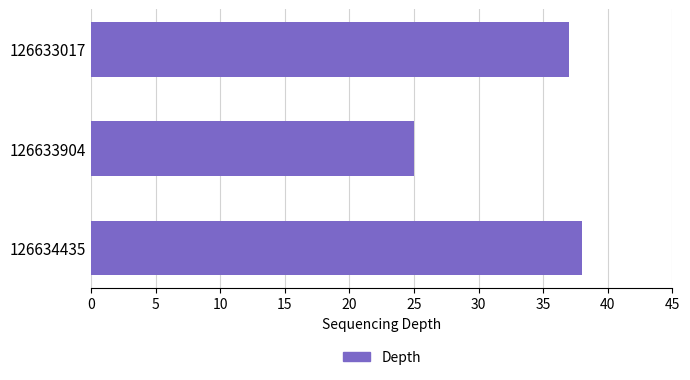

Rank the categories by value from highest to lowest.

126634435, 126633017, 126633904